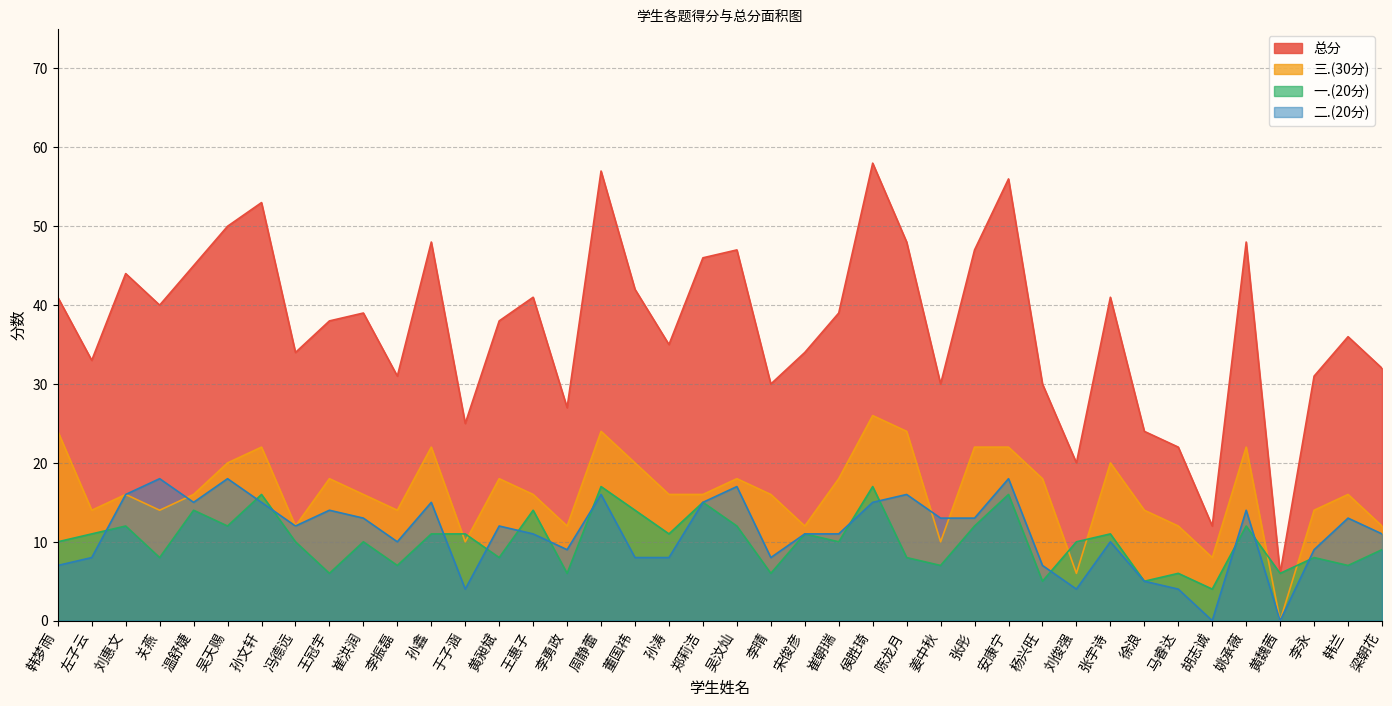

True or false: 一.(20分) and 总分 intersect in this chart.

False